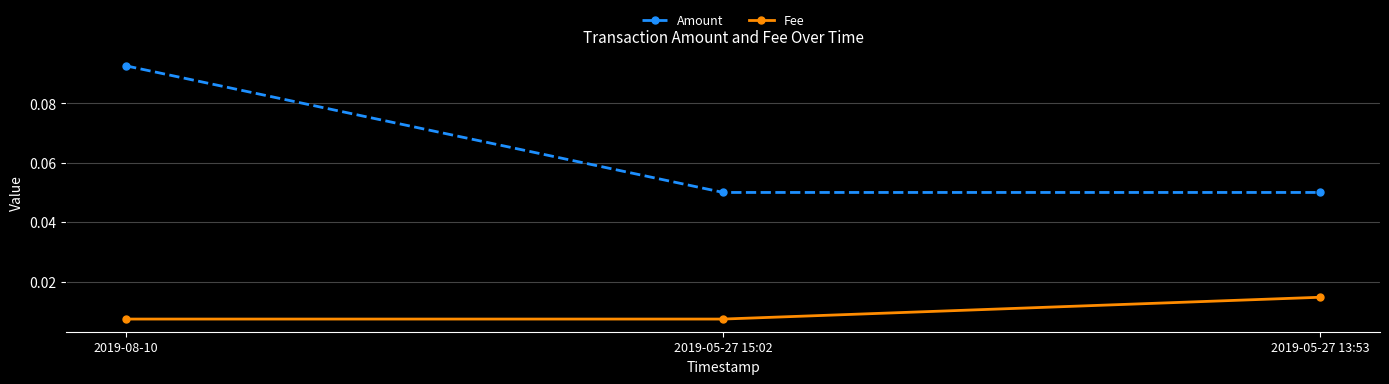

At how many categories does at least one series exceed 0?

3